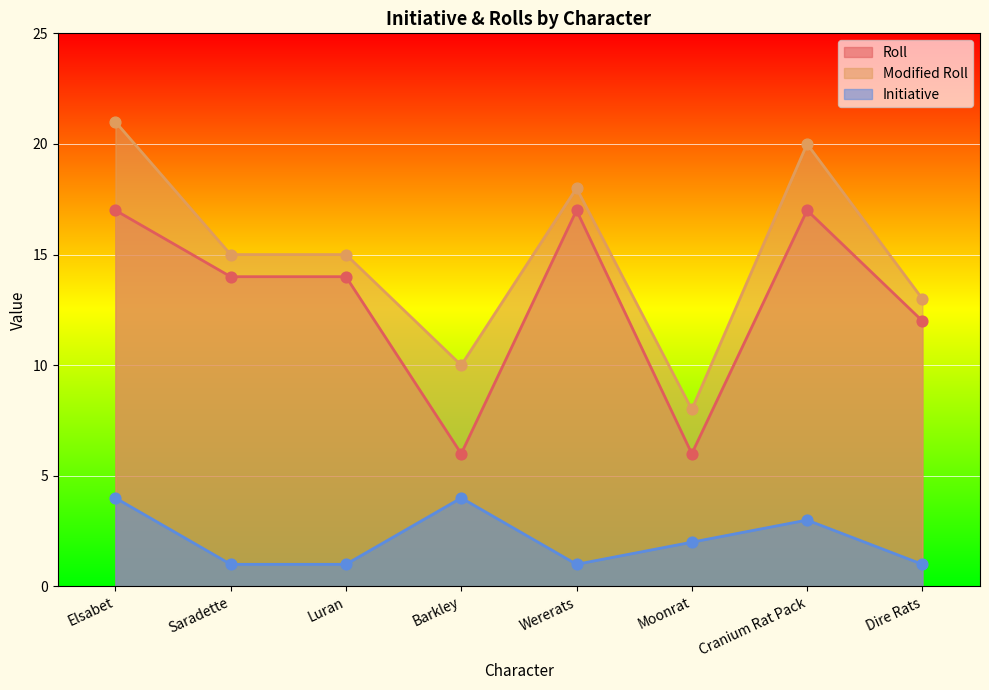

Which series reaches the maximum Y coordinate?

Modified Roll